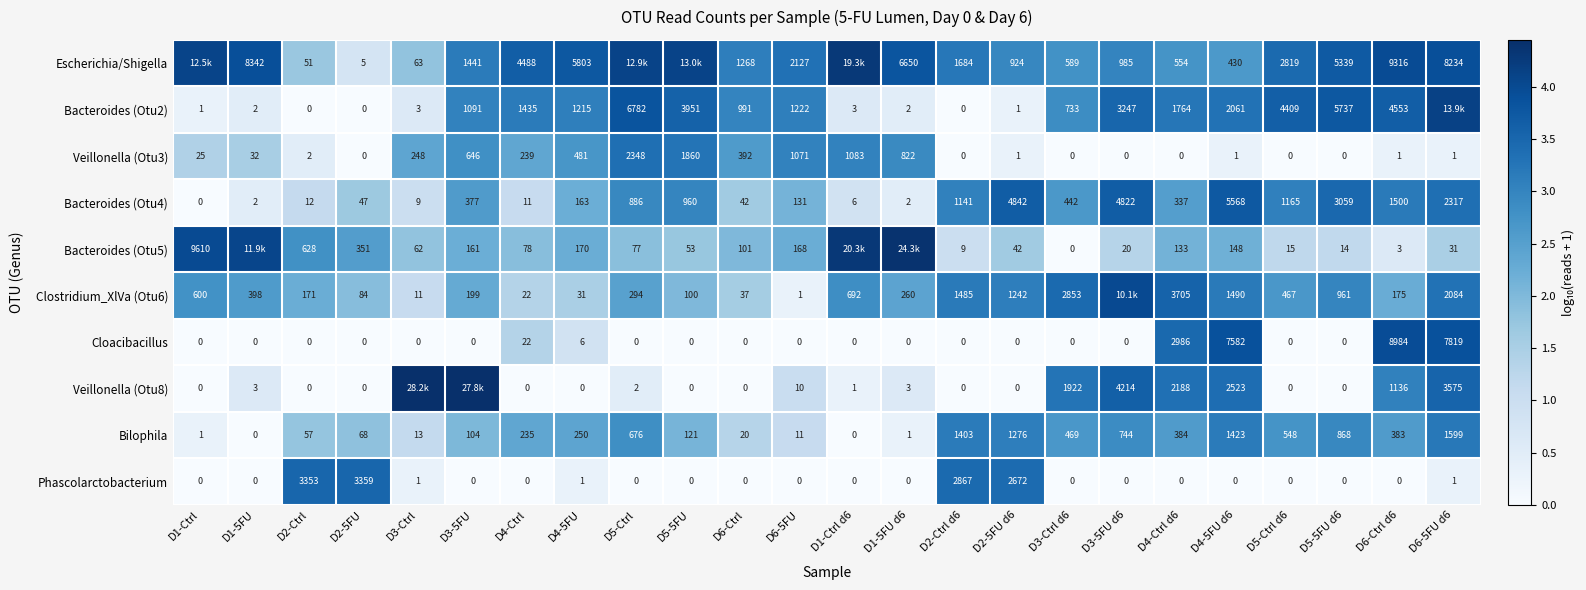

Is the value of Clostridium_XlVa (Otu6) at D4-5FU greater than the value of Escherichia/Shigella at D3-Ctrl?

No